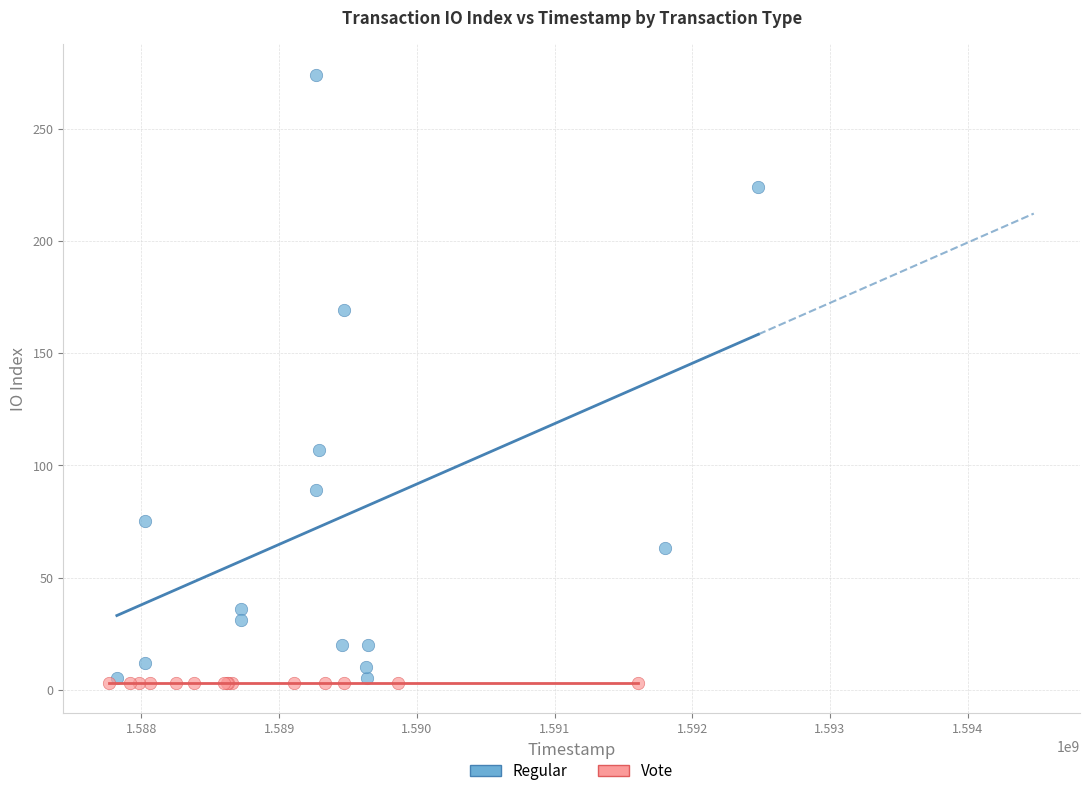

Which series reaches the maximum Y coordinate?

Regular